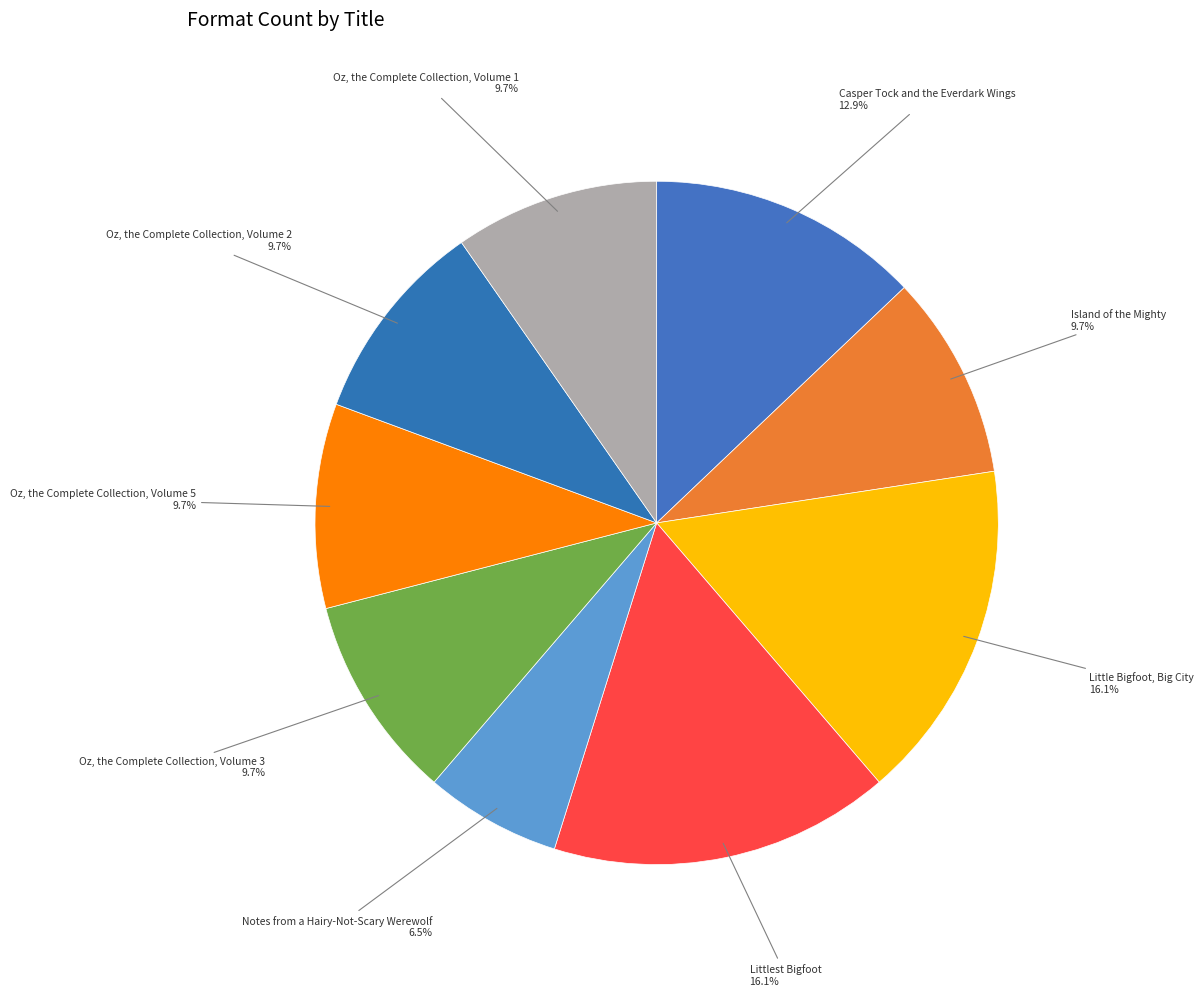

Is there any slice that represents more than half of the pie?

No